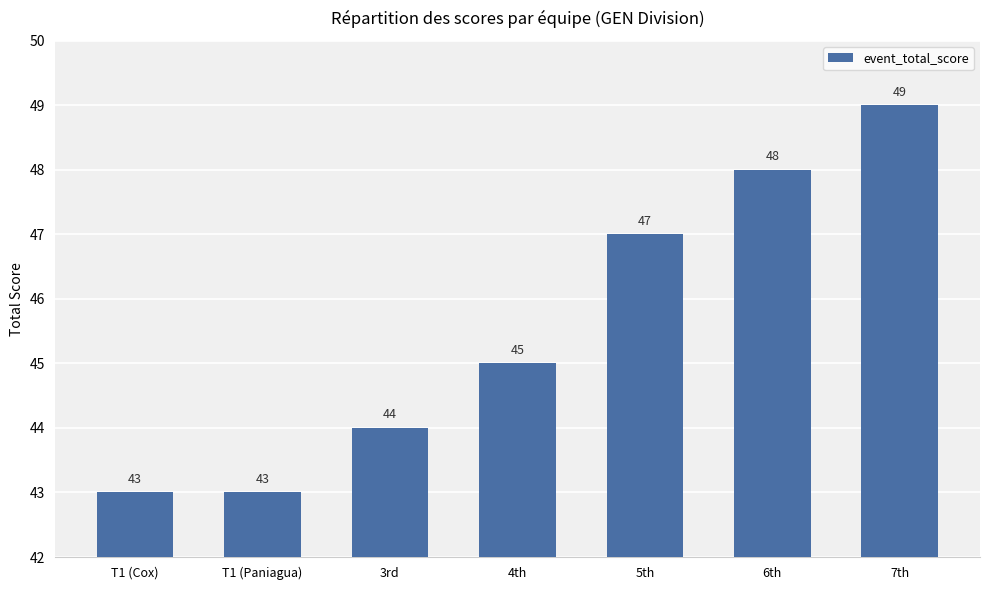

Reading right to left, transcribe all the data shown in this chart.

7th=49	6th=48	5th=47	4th=45	3rd=44	T1 (Paniagua)=43	T1 (Cox)=43